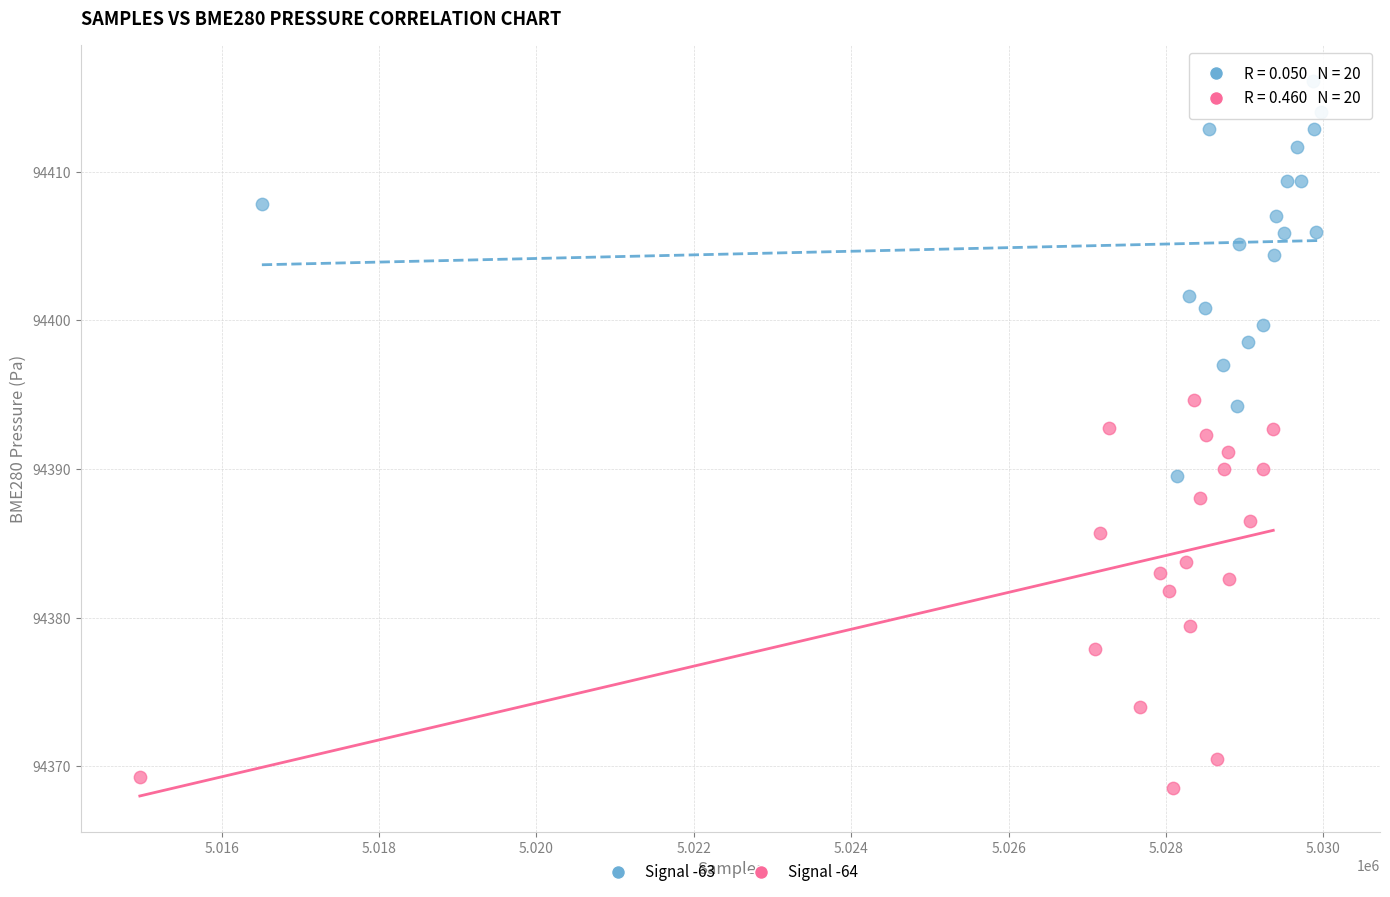

Which series reaches the minimum Y coordinate?

Signal -64